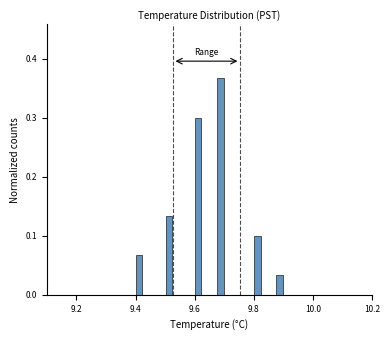

Read against the x-axis, roughly where is the centre of the tallest bar?

9.68